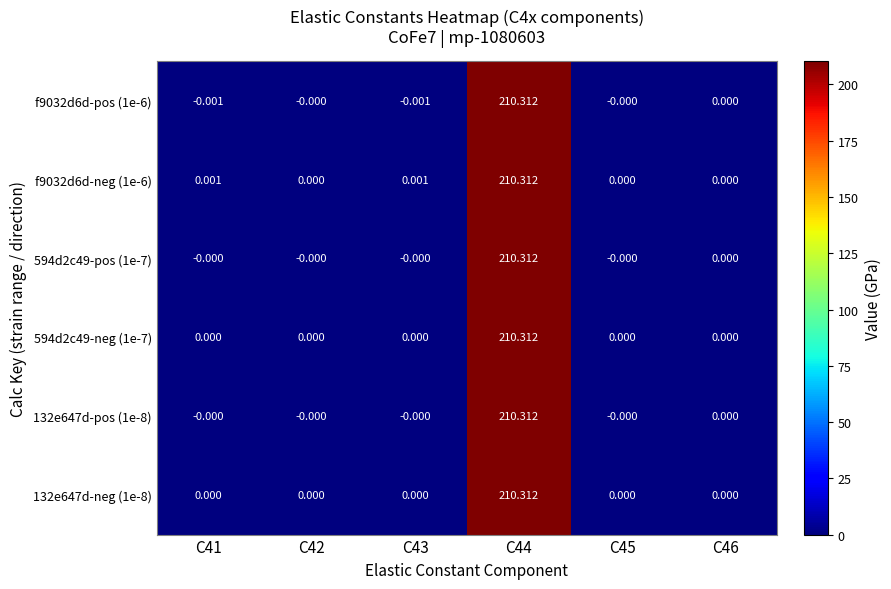

Between C42 and C45, which is larger?

C42